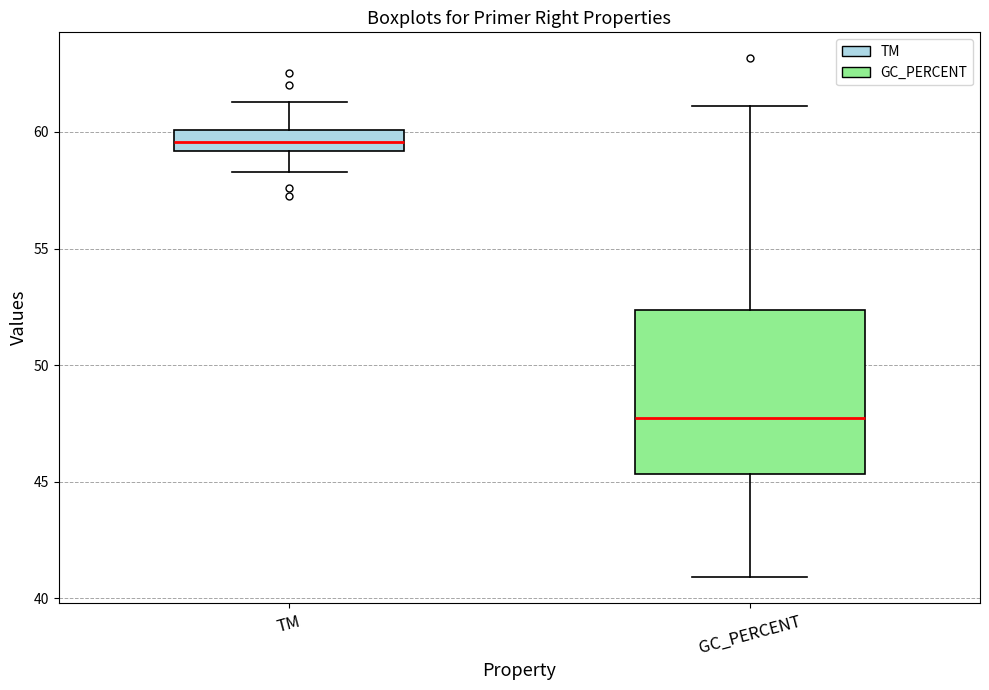

Which box's median line is the lowest?

GC_PERCENT